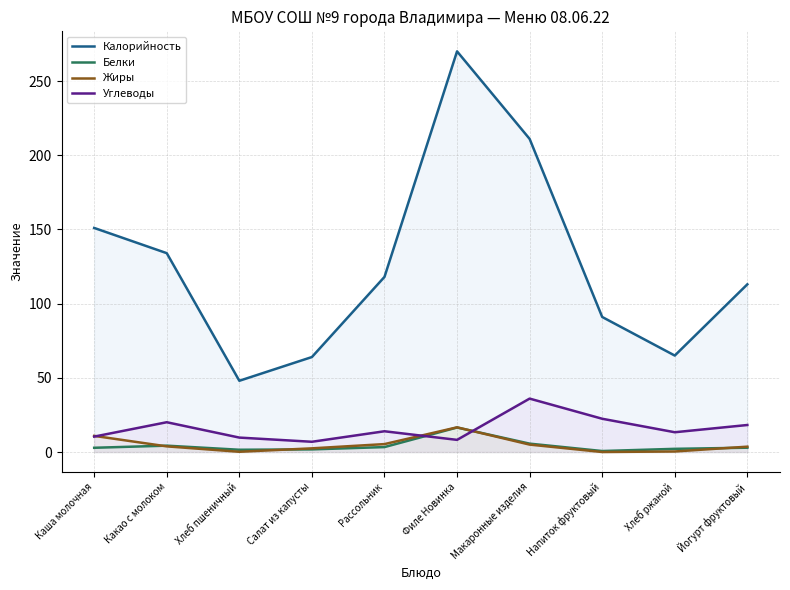

At which category does Углеводы reach its first local valley?

Салат из капусты